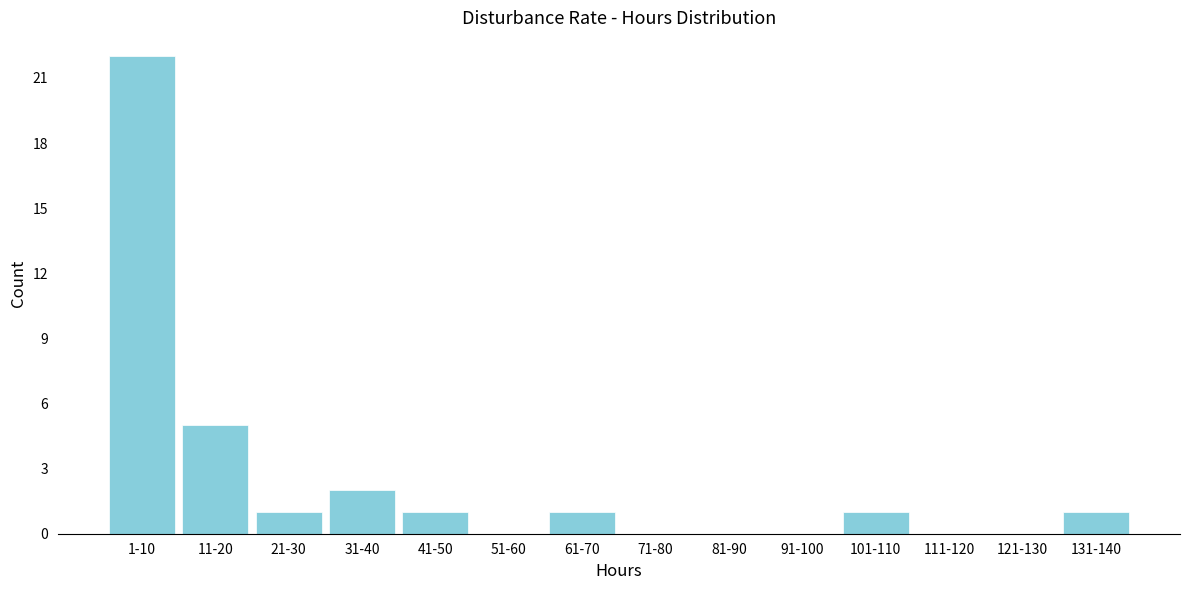

Reading right to left, transcribe all the data shown in this chart.

131-140=1	121-130=0	111-120=0	101-110=1	91-100=0	81-90=0	71-80=0	61-70=1	51-60=0	41-50=1	31-40=2	21-30=1	11-20=5	1-10=22